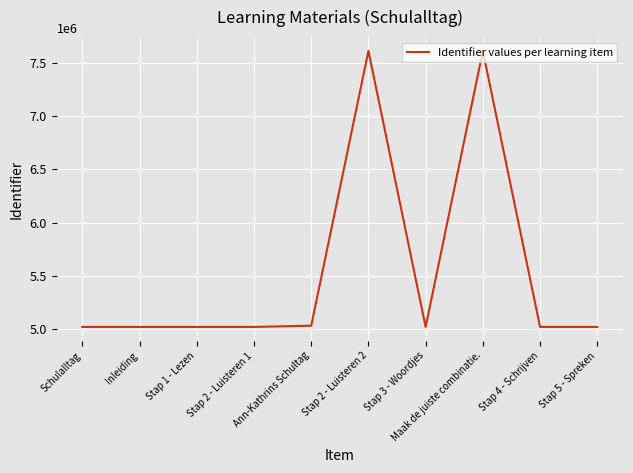

What is the minimum value shown in the chart?

5022906